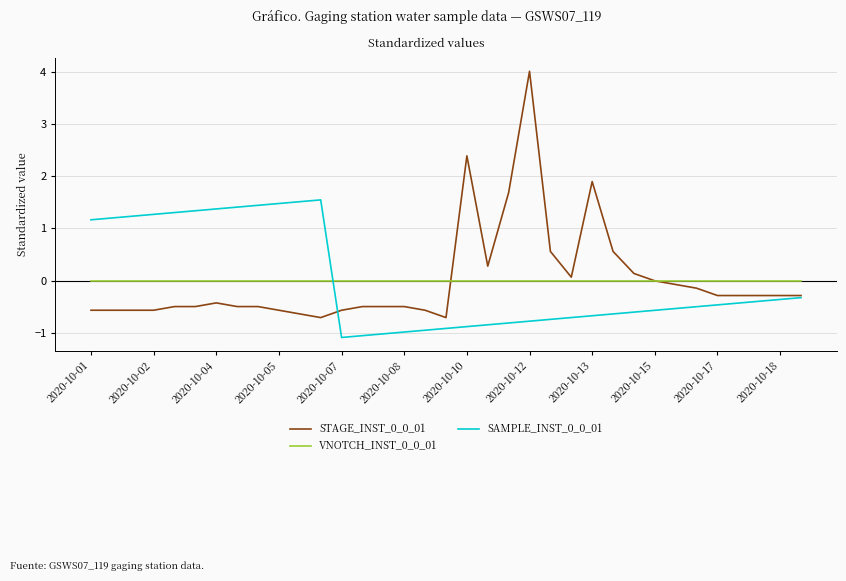

What is the minimum value shown in the chart?

-1.1